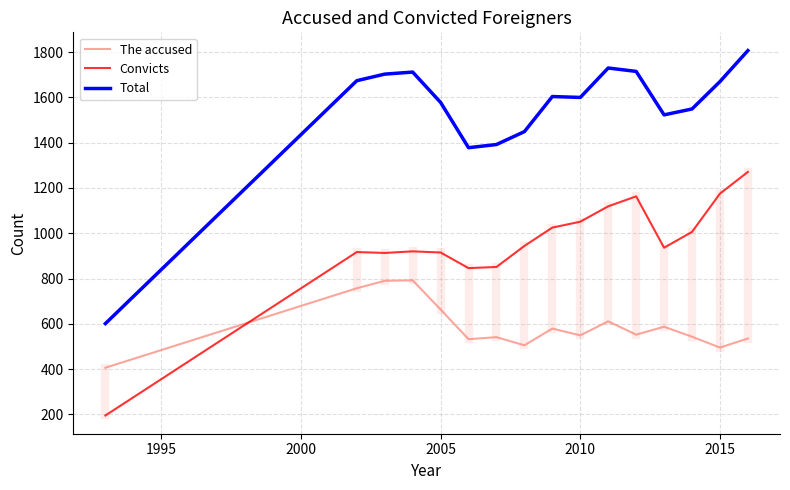

Which series has the widest spread of values?

Total